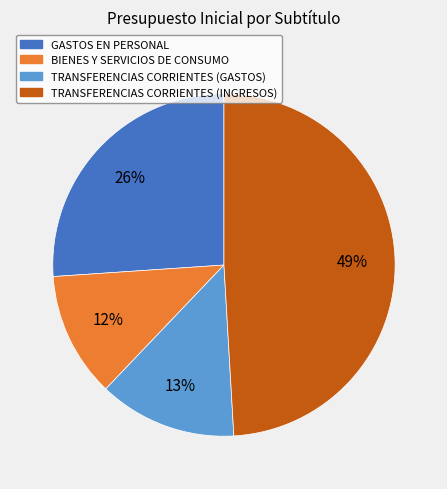

Is BIENES Y SERVICIOS DE CONSUMO the majority of the pie?

No